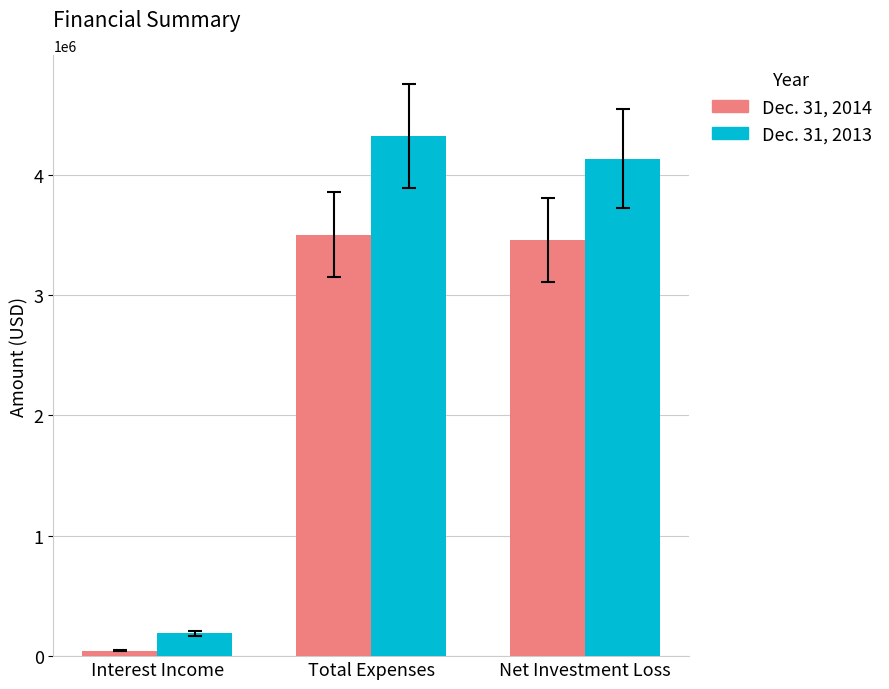

What are all the series names shown in the legend?

Dec. 31, 2014, Dec. 31, 2013